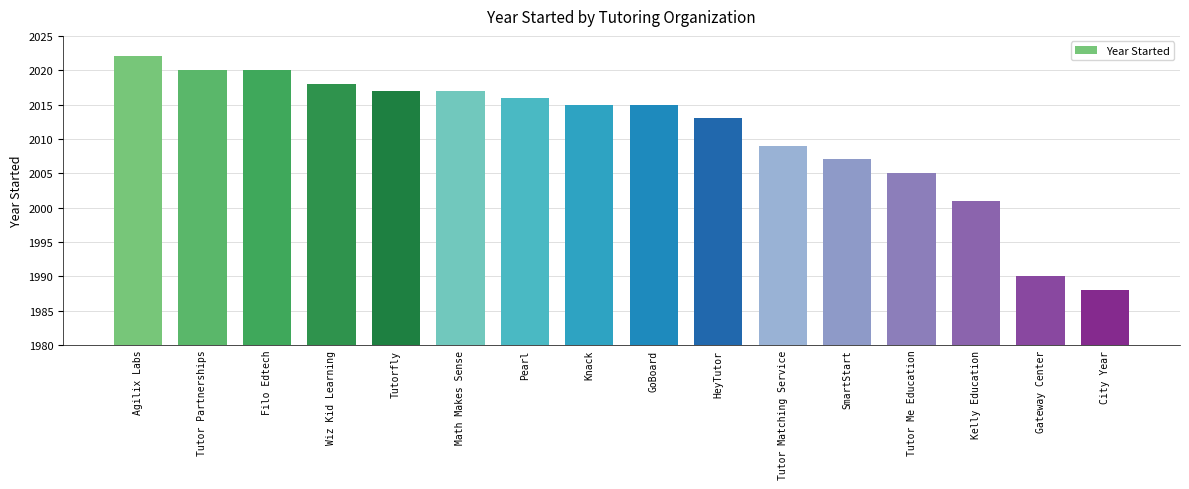

Is it true that the value at Kelly Education is 3170?

False